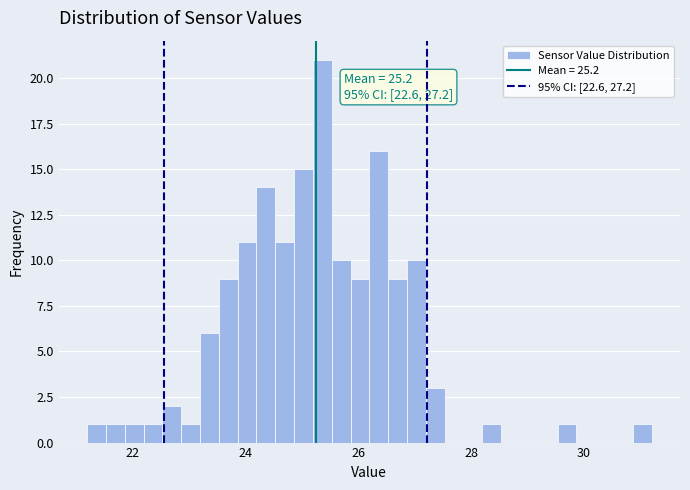

Around what value on the x-axis is the tallest bar? Give the approximate position of its centre, as read against the axis.

25.4